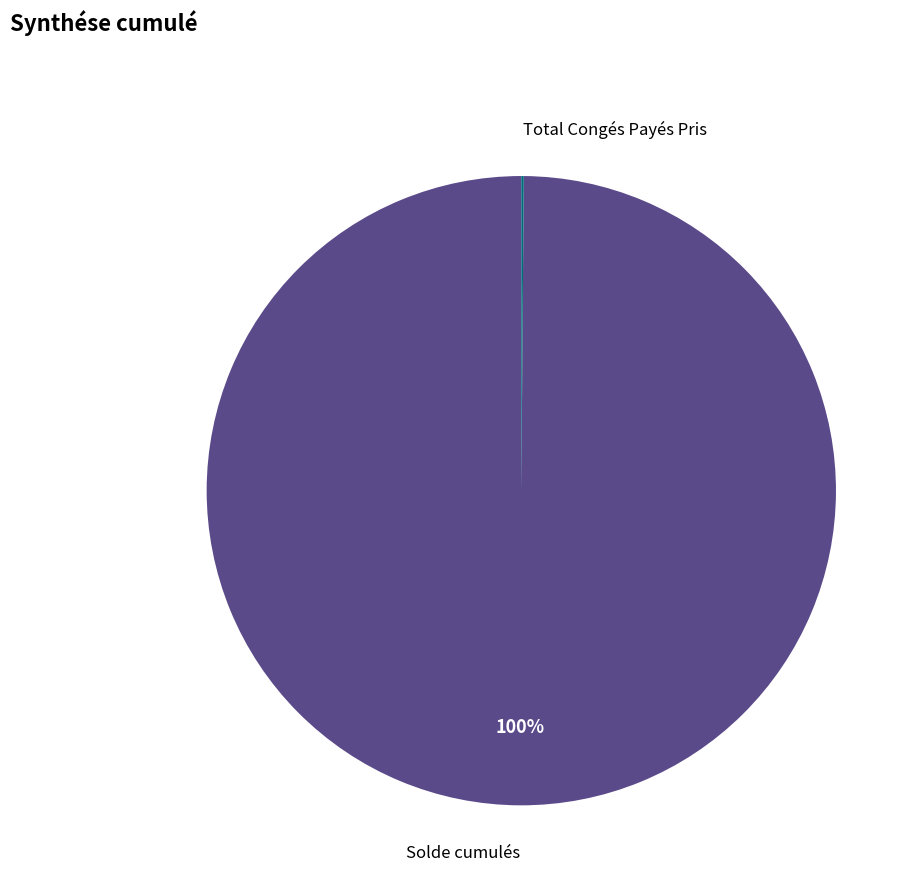

Is there a majority slice in this chart?

Yes